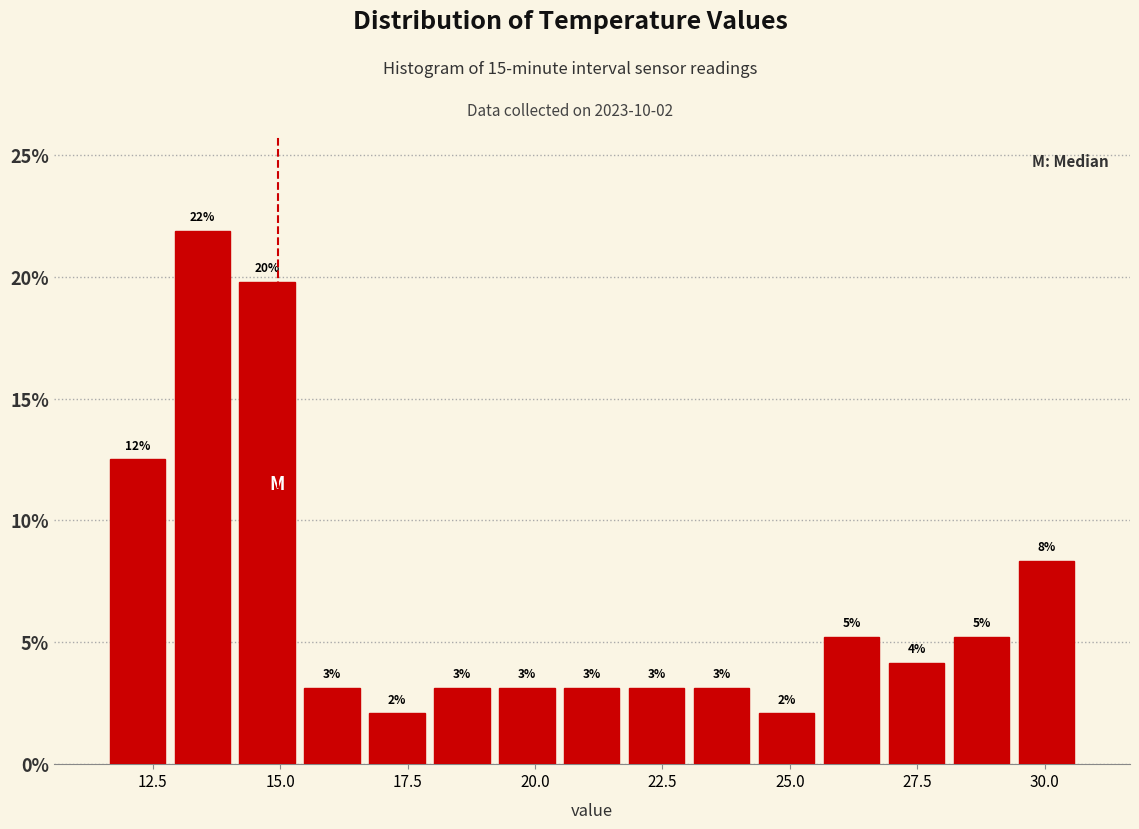

Around what value on the x-axis is the tallest bar? Give the approximate position of its centre, as read against the axis.

13.5